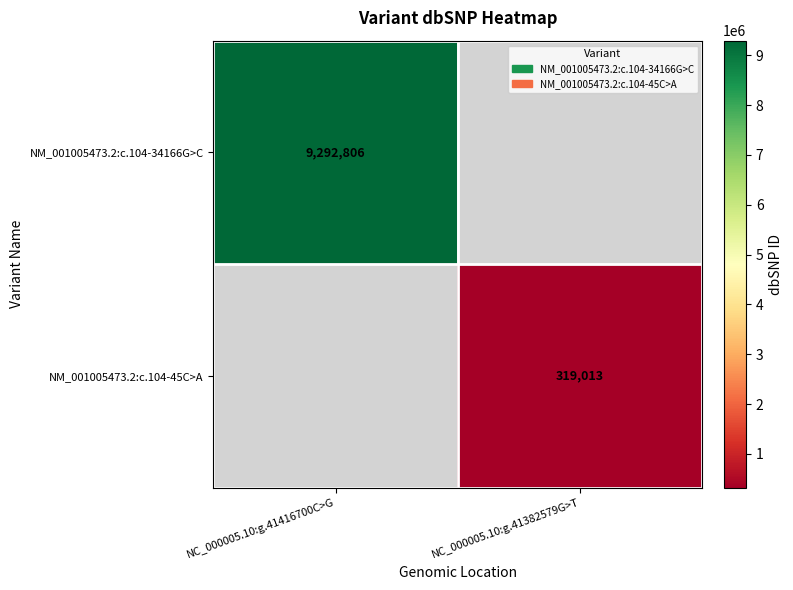

Is it true that NM_001005473.2:c.104-45C>A equals 487394 at NC_000005.10:g.41382579G>T?

False